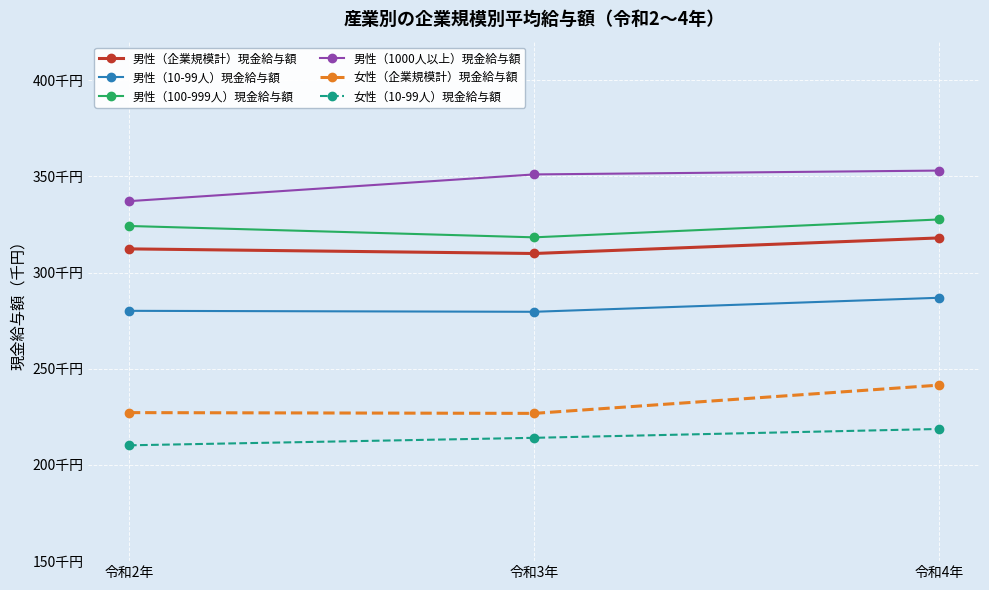

Where is 男性（10-99人）現金給与額 nearest to the value 283?

令和2年